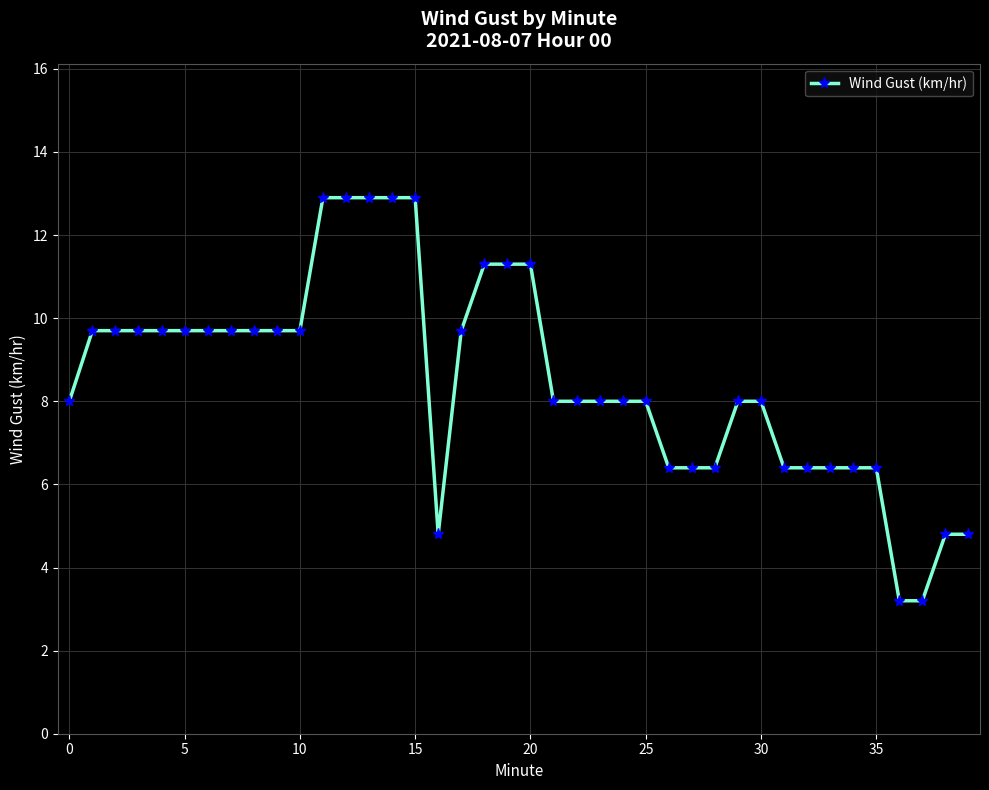

What is the value of the 1st point from the left?

8.0